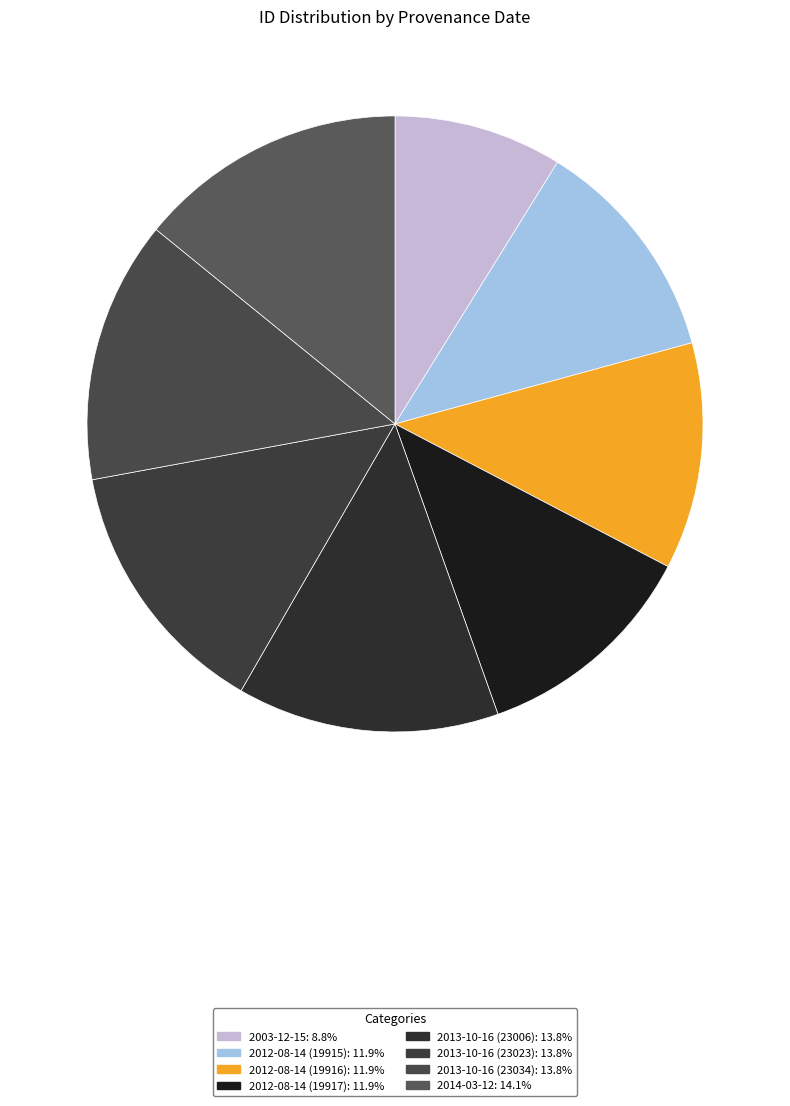

How much of the chart is everything except 2003-12-15?

91.2%